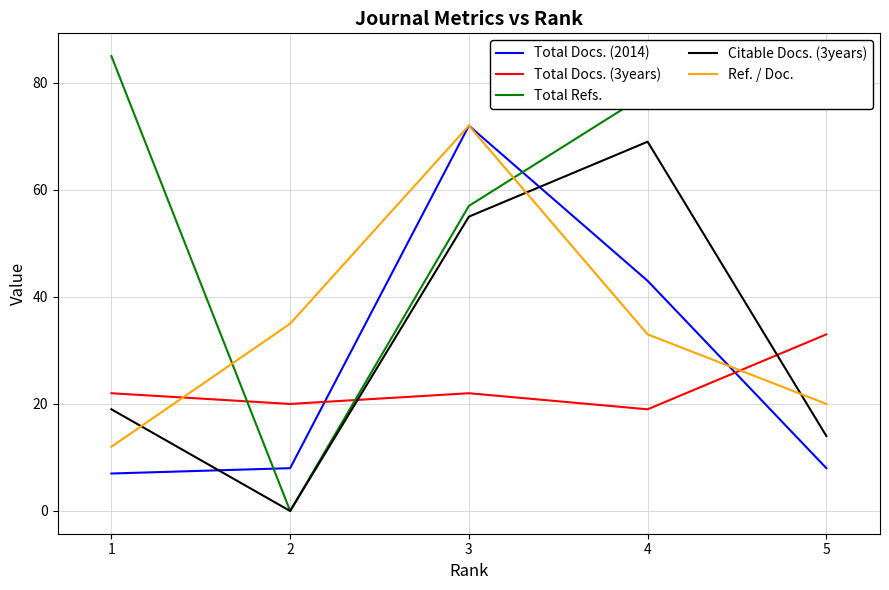

Rank the series at 5 from lowest to highest value.

Total Docs. (2014), Citable Docs. (3years), Ref. / Doc., Total Docs. (3years), Total Refs.